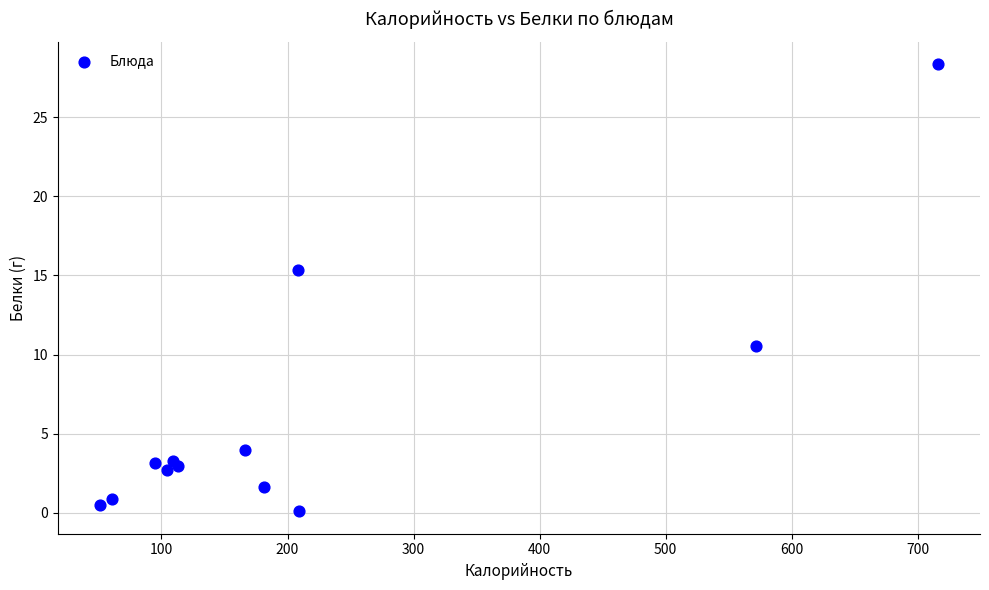

What is the range of Y values (max minus min)?

28.3